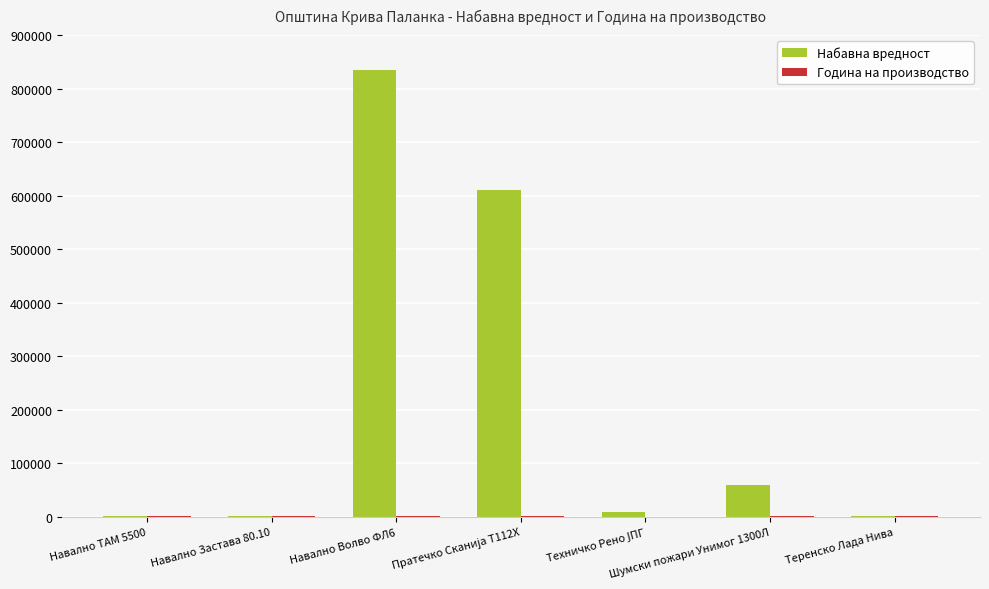

At which category is the sum across all series the highest?

Навално Волво ФЛ6